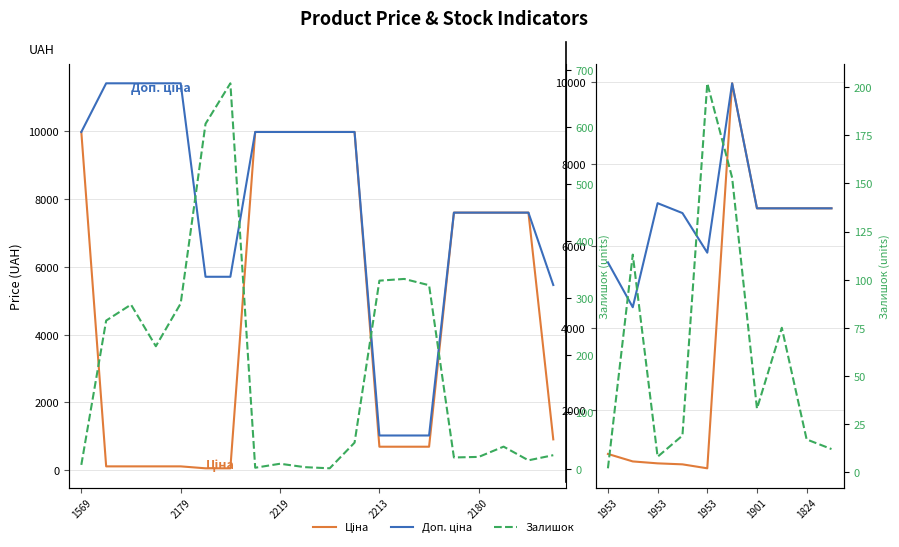

What is the value of the Доп. ціна point at the 8th from the left?

6925.7